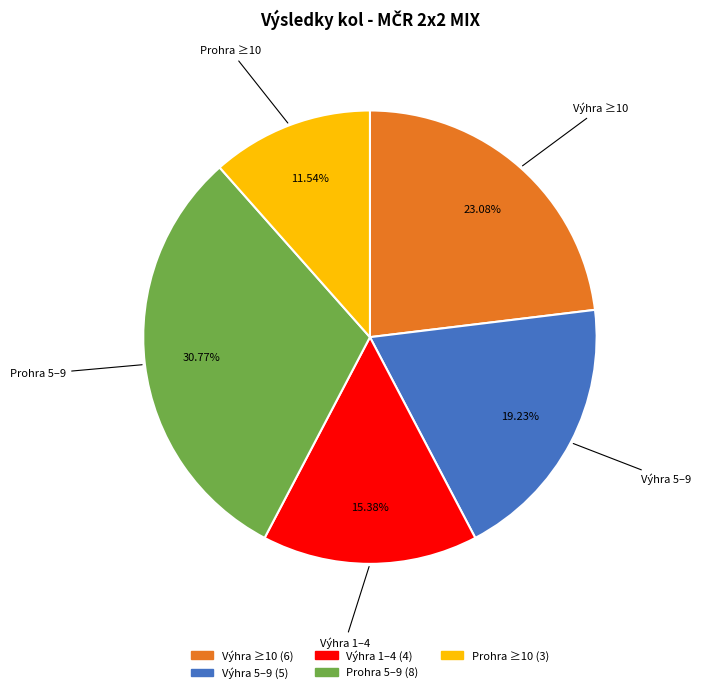

Does any single category account for the majority?

No